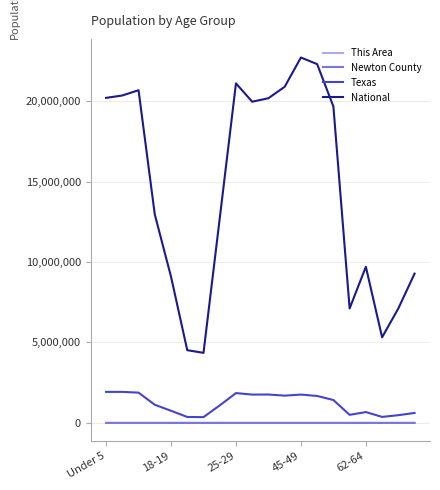

Which series has the largest range (max minus min)?

National